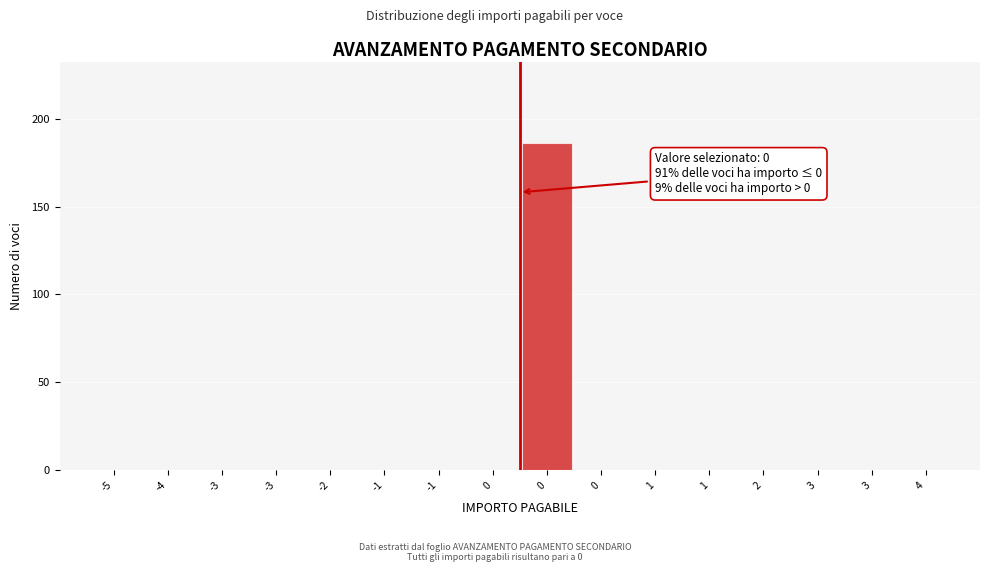

How many categories are shown in the chart?

16